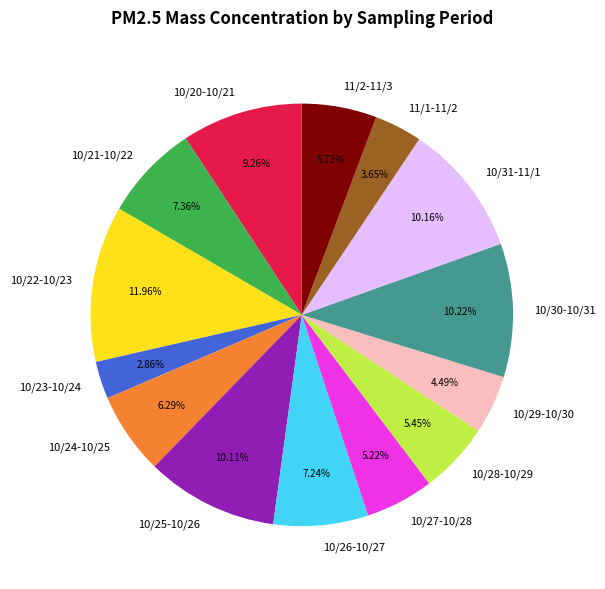

Is there a majority slice in this chart?

No